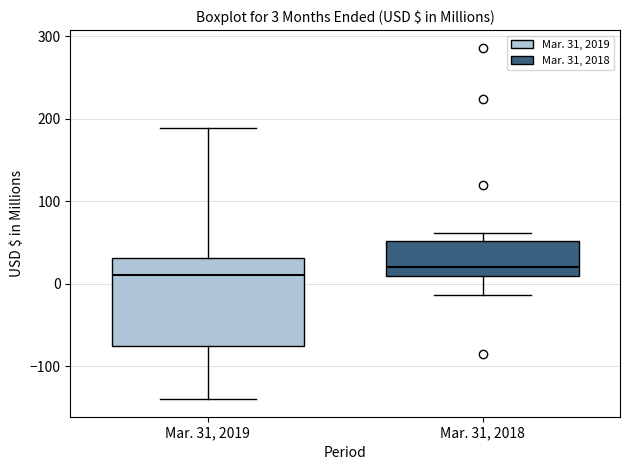

Comparing the boxes themselves (not the whiskers), which one is the tallest?

Mar. 31, 2019